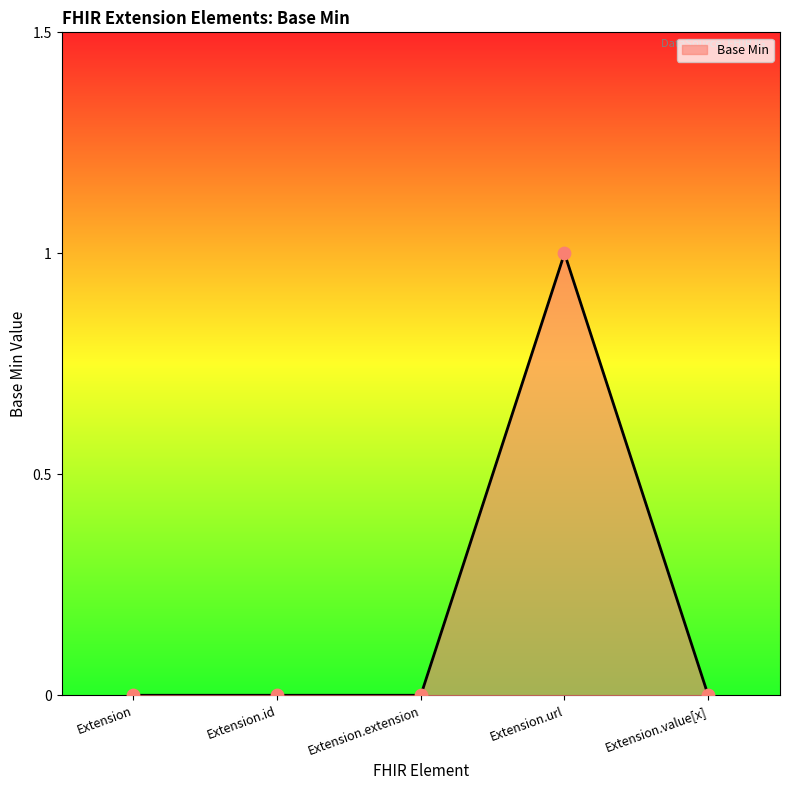

Is it true that the value at Extension.url is 0?

False